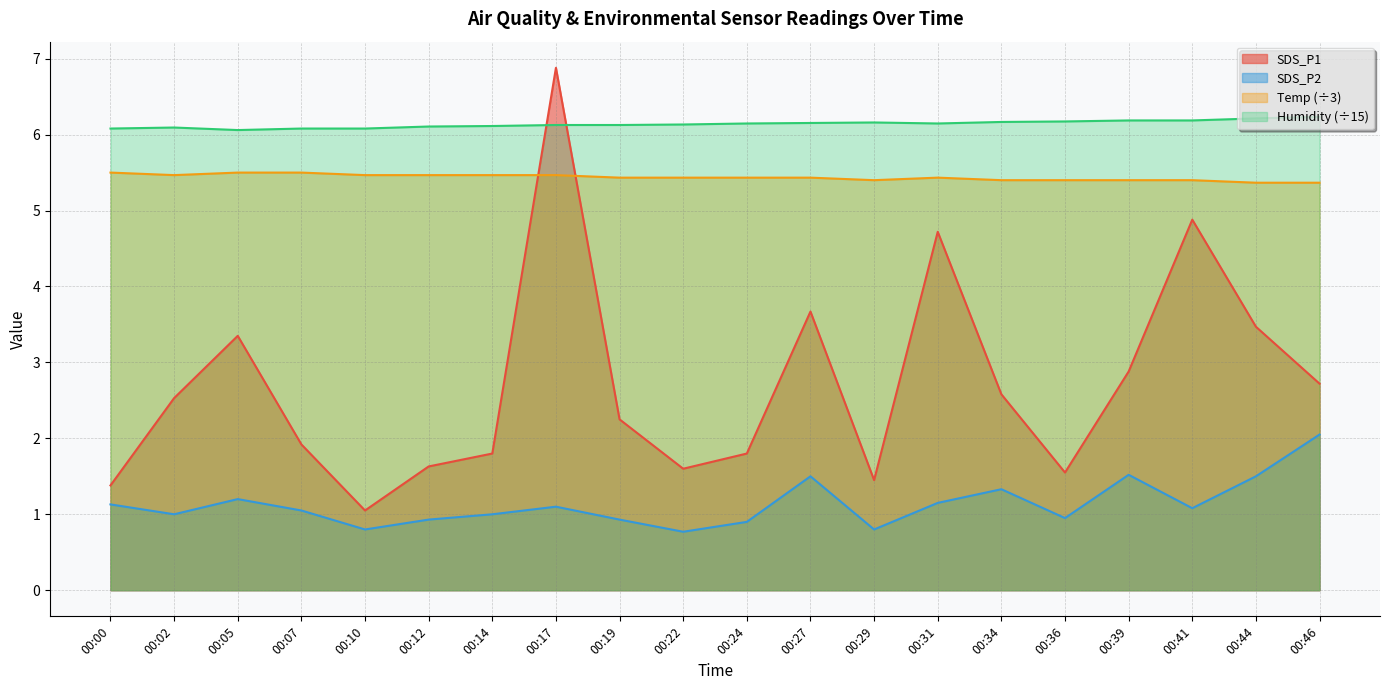

Reading left to right, what are all the values shown in this chart?

SDS_P1: 00:00=1.4	00:02=2.5	00:05=3.4	00:07=1.9	00:10=1.1	00:12=1.6	00:14=1.8	00:17=6.9	00:19=2.2	00:22=1.6	00:24=1.8	00:27=3.7	00:29=1.4	00:31=4.7	00:34=2.6	00:36=1.6	00:39=2.9	00:41=4.9	00:44=3.5	00:46=2.7
SDS_P2: 00:00=1.1	00:02=1.0	00:05=1.2	00:07=1.1	00:10=0.8	00:12=0.9	00:14=1.0	00:17=1.1	00:19=0.9	00:22=0.8	00:24=0.9	00:27=1.5	00:29=0.8	00:31=1.1	00:34=1.3	00:36=0.9	00:39=1.5	00:41=1.1	00:44=1.5	00:46=2.0
Temp: 00:00=5.5	00:02=5.5	00:05=5.5	00:07=5.5	00:10=5.5	00:12=5.5	00:14=5.5	00:17=5.5	00:19=5.4	00:22=5.4	00:24=5.4	00:27=5.4	00:29=5.4	00:31=5.4	00:34=5.4	00:36=5.4	00:39=5.4	00:41=5.4	00:44=5.4	00:46=5.4
Humidity: 00:00=6.1	00:02=6.1	00:05=6.1	00:07=6.1	00:10=6.1	00:12=6.1	00:14=6.1	00:17=6.1	00:19=6.1	00:22=6.1	00:24=6.1	00:27=6.2	00:29=6.2	00:31=6.1	00:34=6.2	00:36=6.2	00:39=6.2	00:41=6.2	00:44=6.2	00:46=6.2